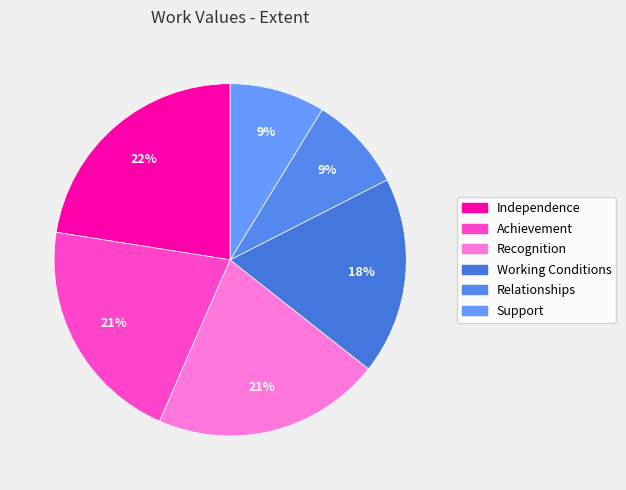

To the nearest percent, what is the difference between the Support and Working Conditions slice percentages?

9%